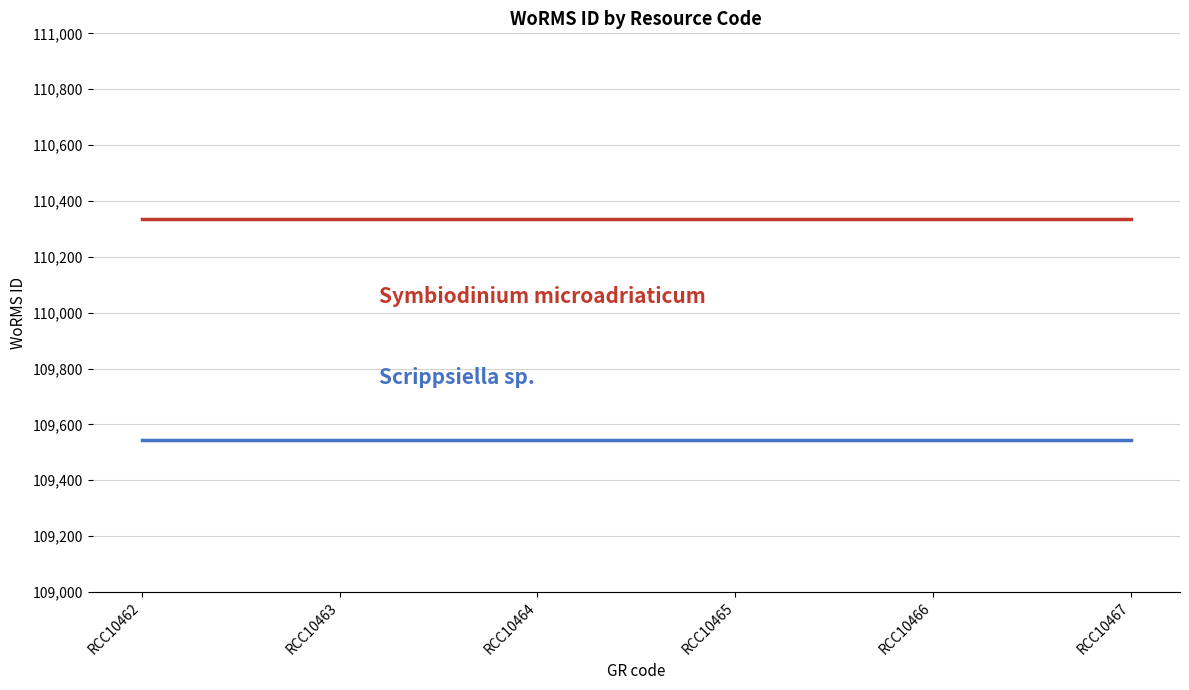

What is the smallest value displayed?

109545